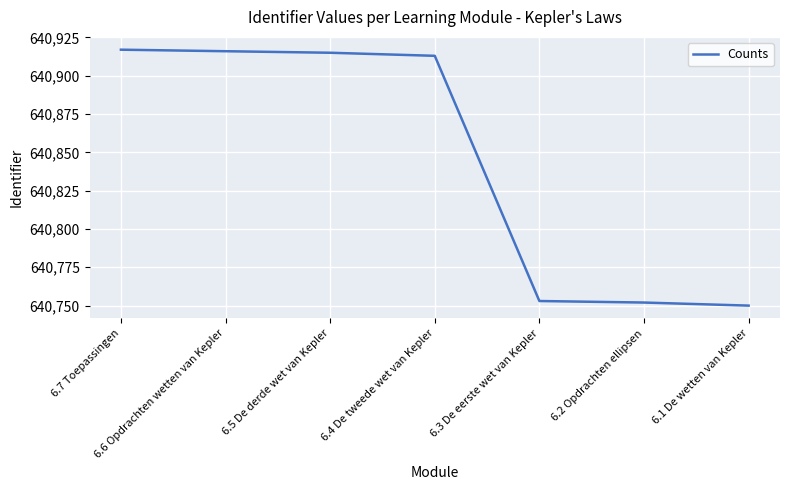

What is the smallest value displayed?

640750